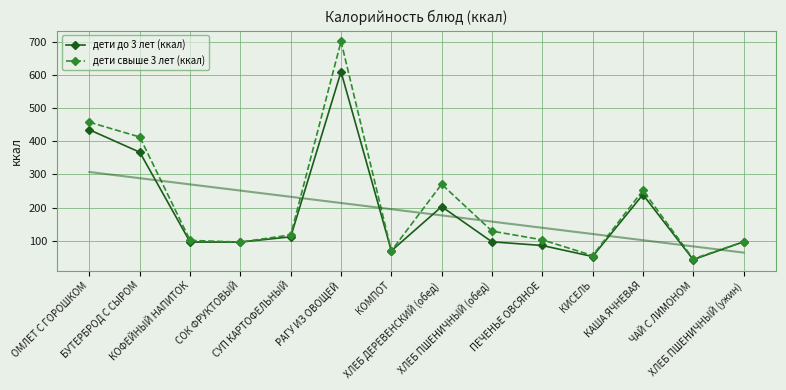

Is this an area chart (filled region under the line)?

No